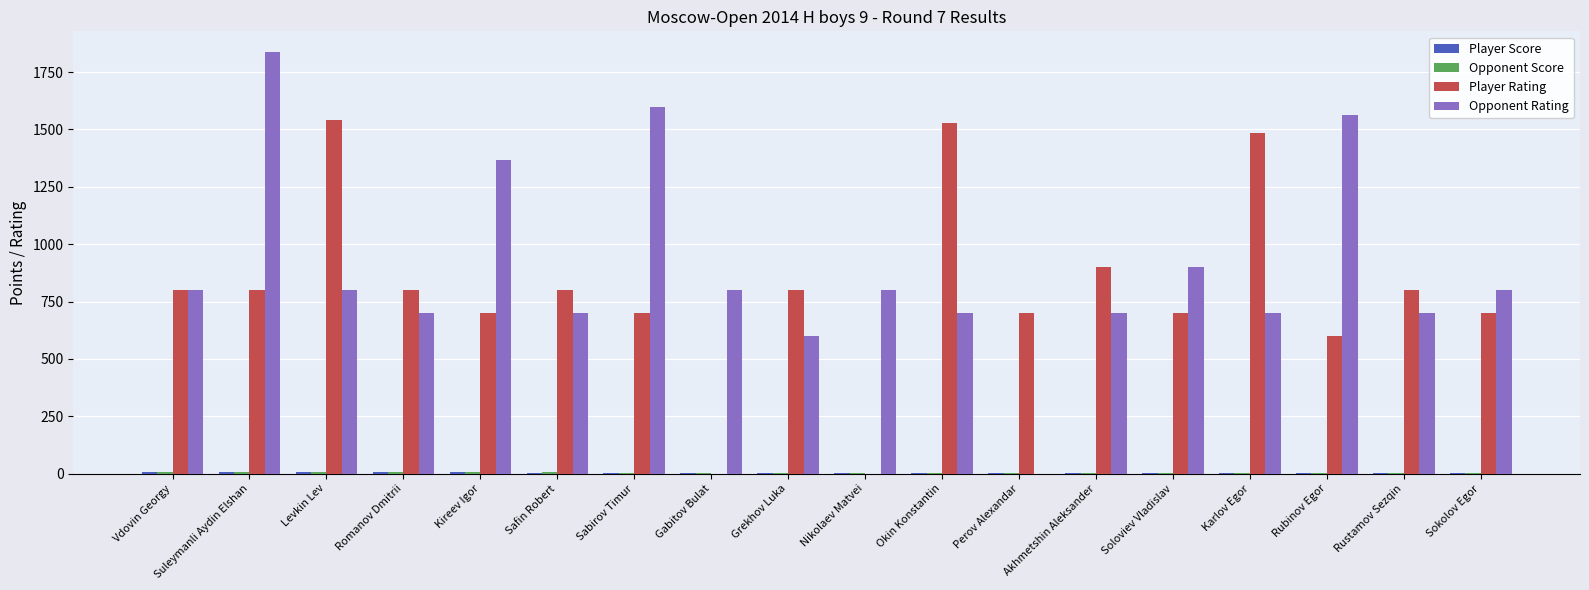

Is it true that Opponent Rating equals 1048.0 at Perov Alexandar?

False